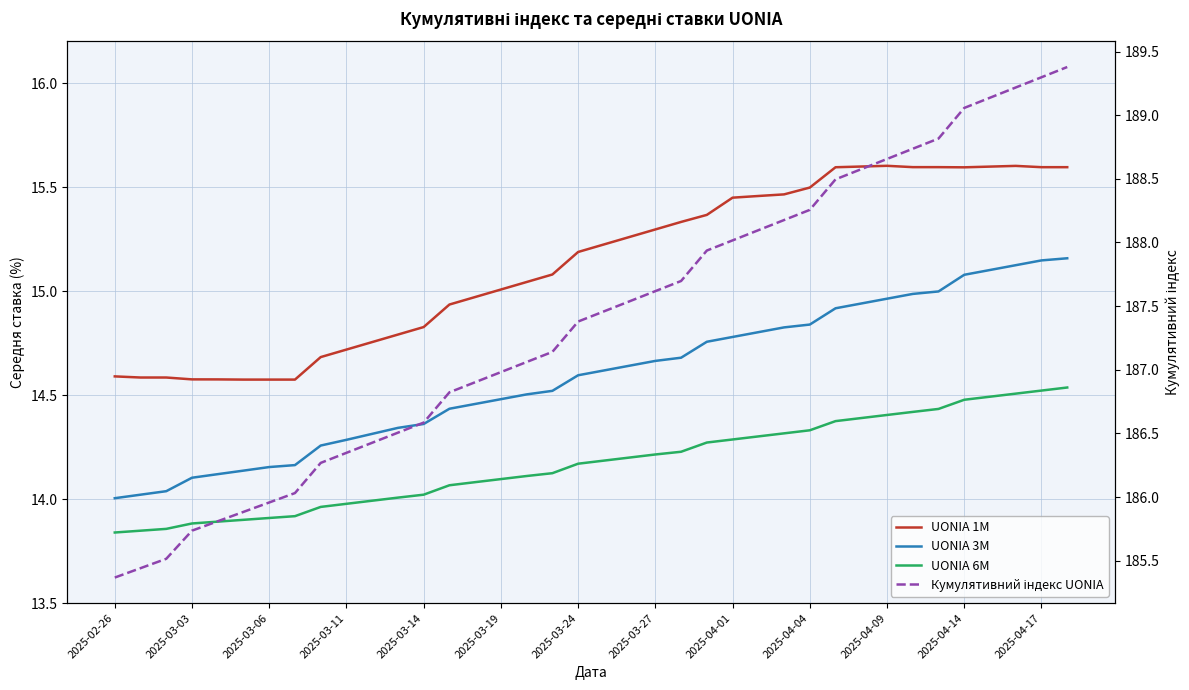

How many values in the UONIA 6M series exceed 14?

27